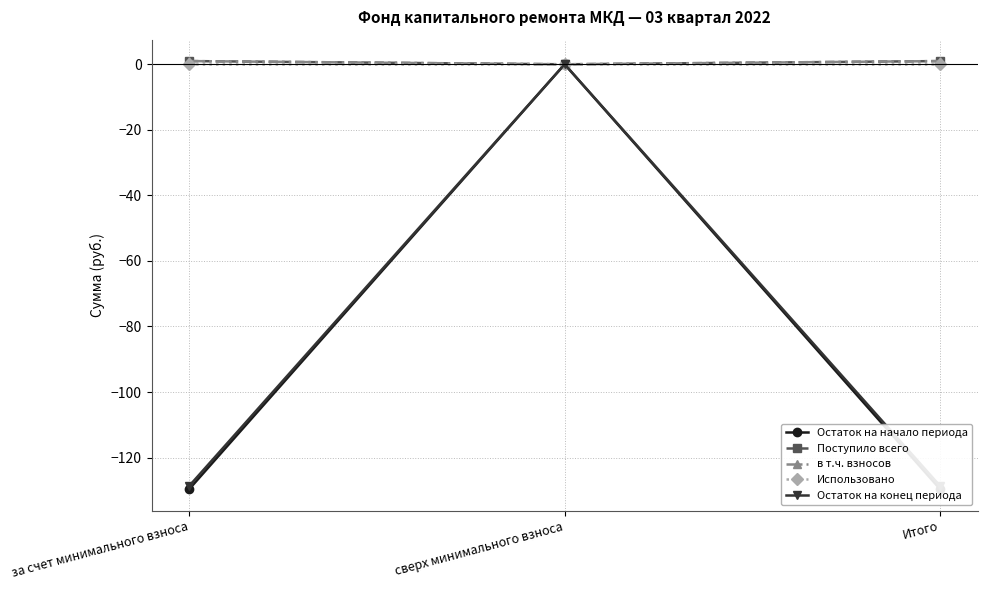

At which label is Использовано closest to 0?

за счет минимального взноса